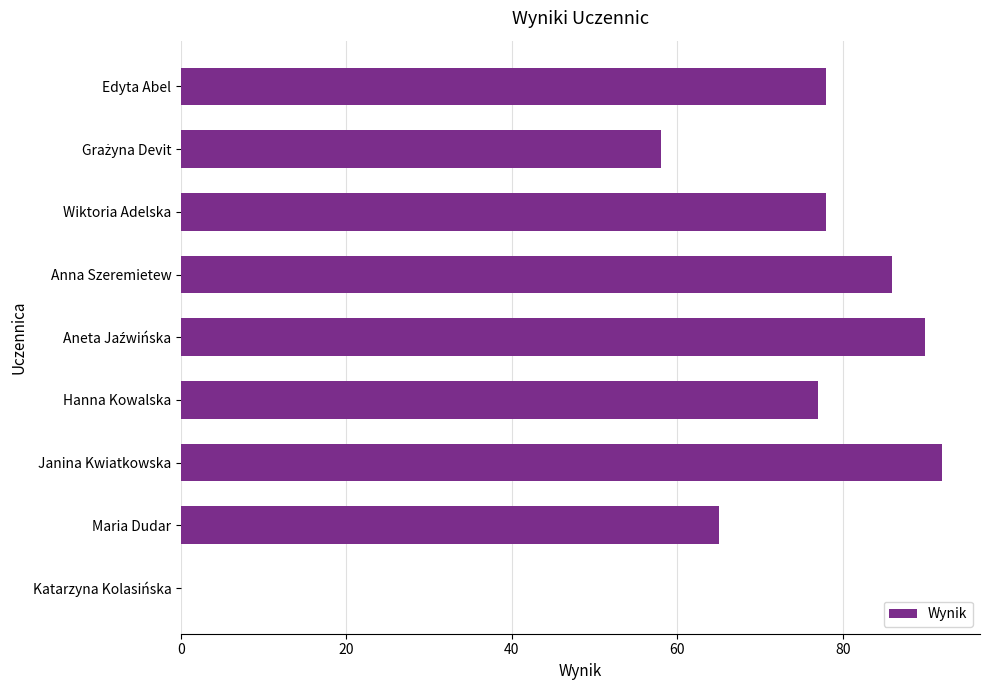

What is the sum of all values?

624